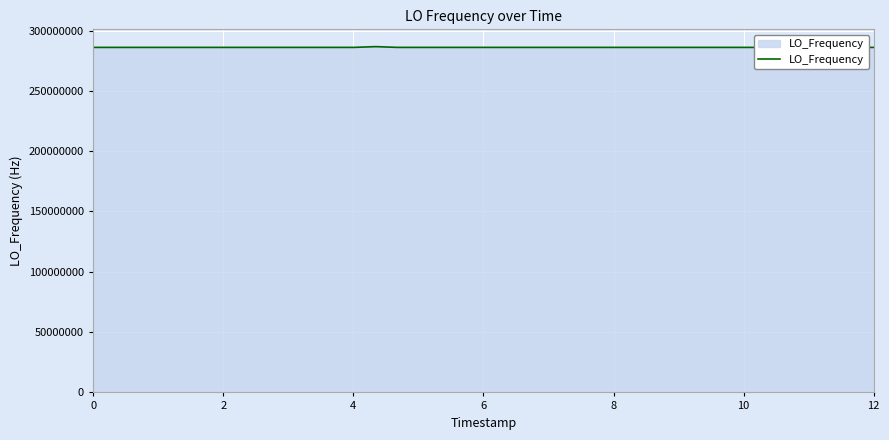

What is the greatest value displayed?

286682706.5